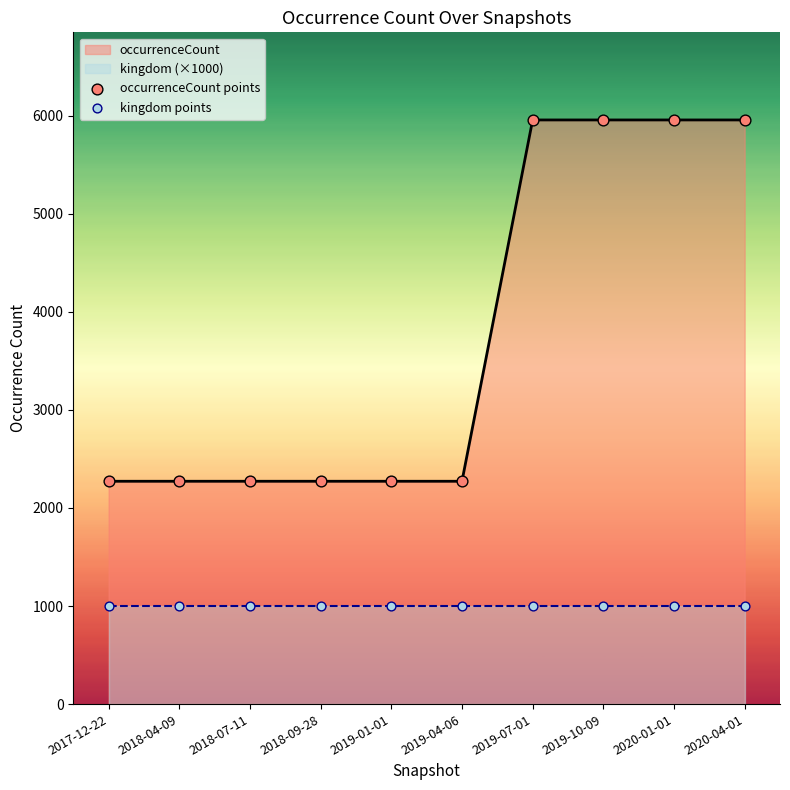

Which series has the largest total across all categories?

occurrenceCount points